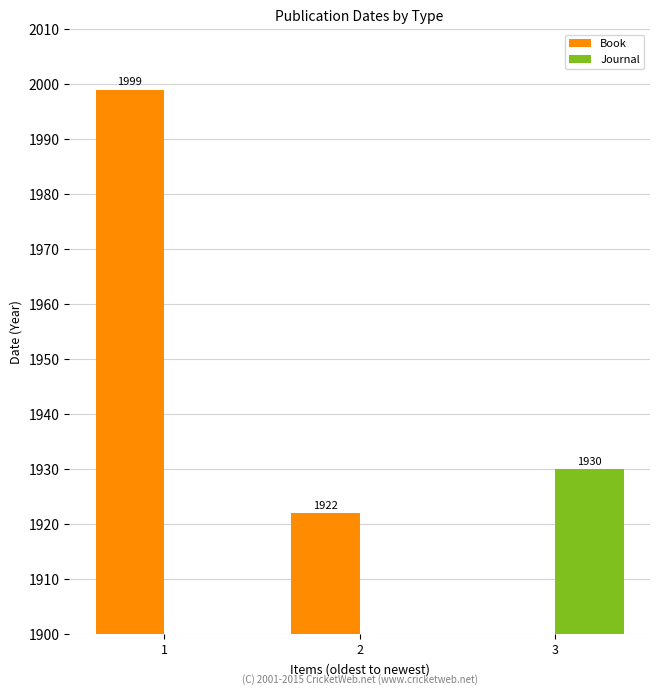

Which has a higher value, 2 or 1?

1